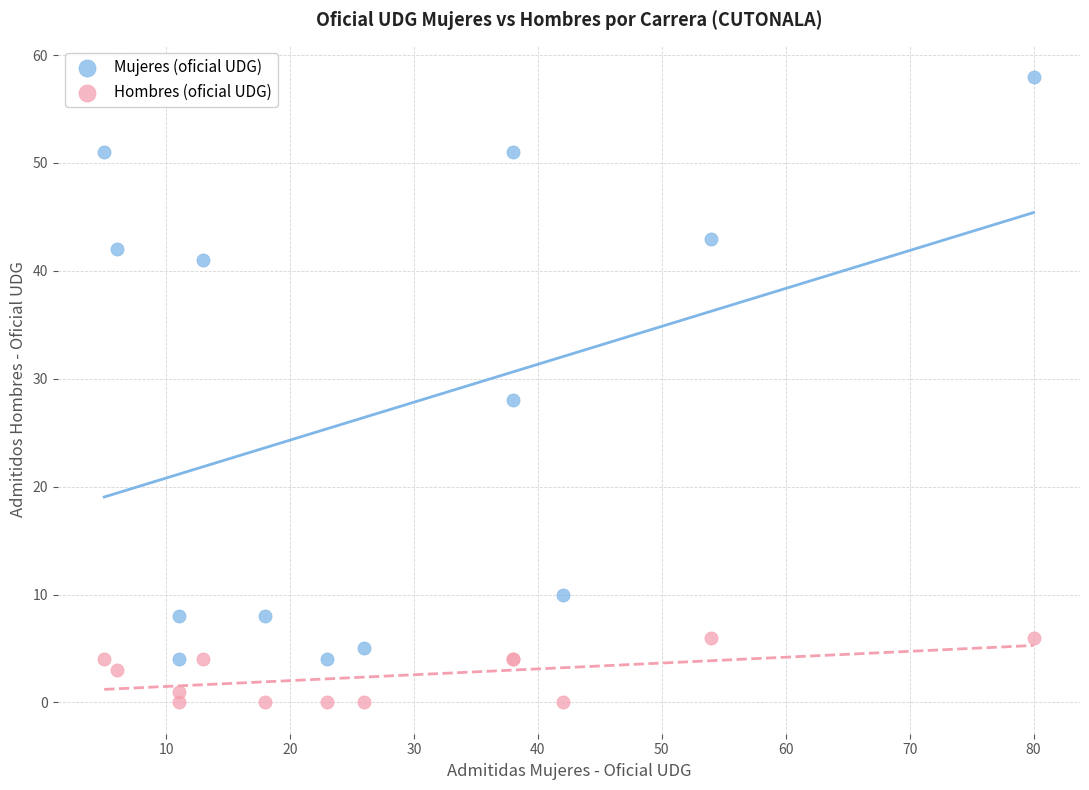

Which series has the largest Y range (max minus min)?

Mujeres (oficial UDG)